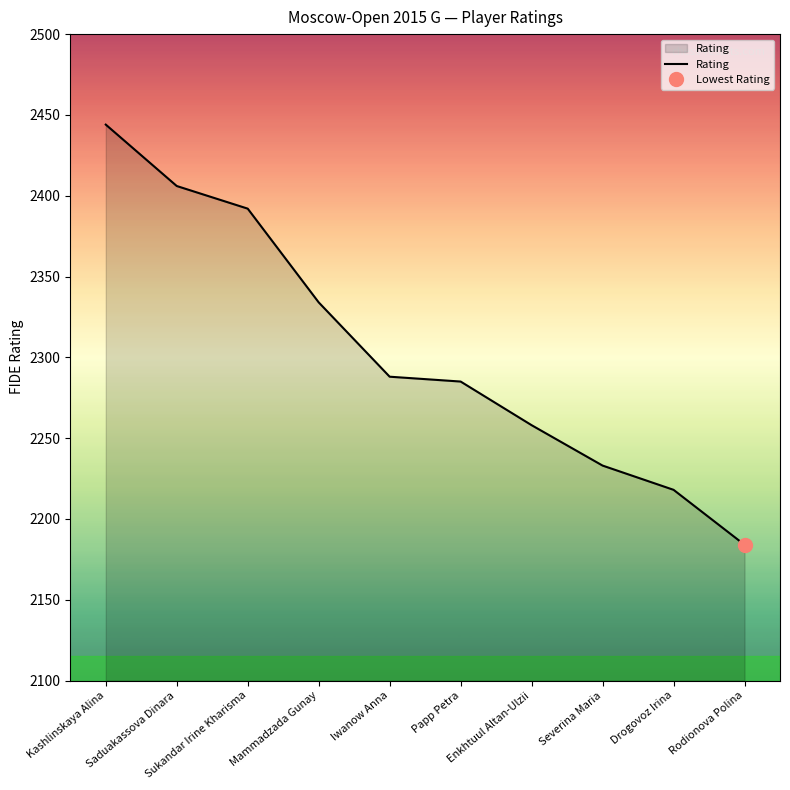

Between Mammadzada Gunay and Saduakassova Dinara, which is larger?

Saduakassova Dinara